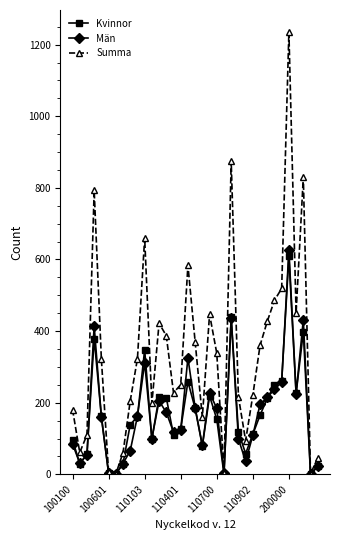

Which series has the largest total across all categories?

Summa